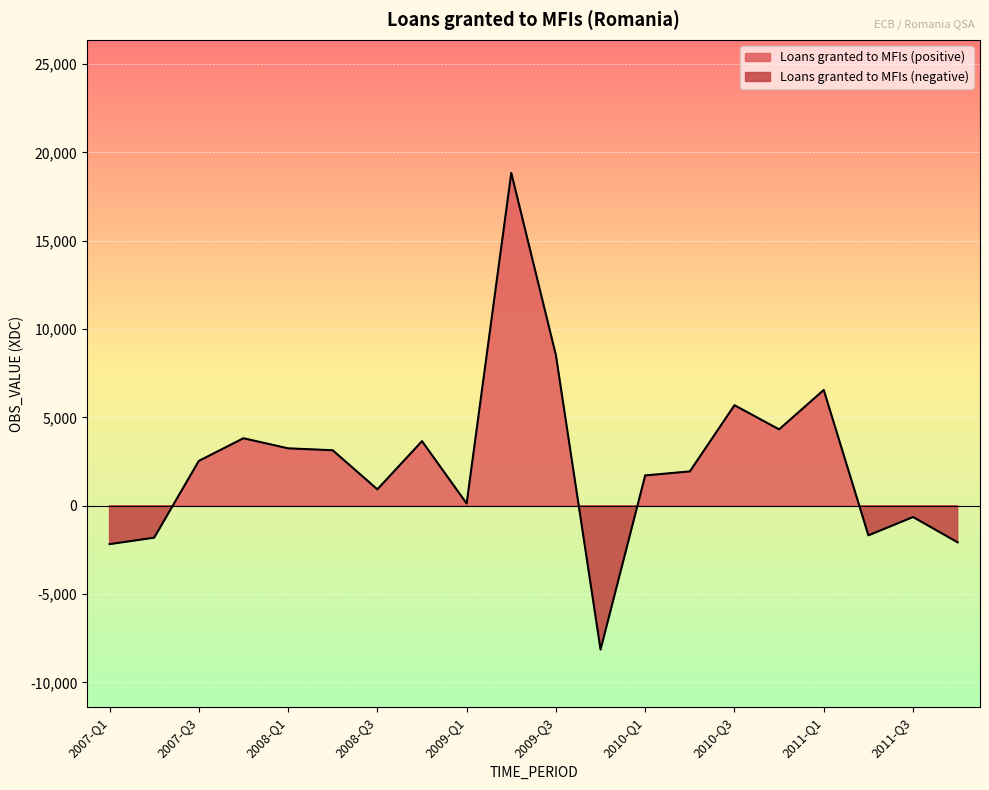

Where is the data nearest to the value 5344?

2010-Q3